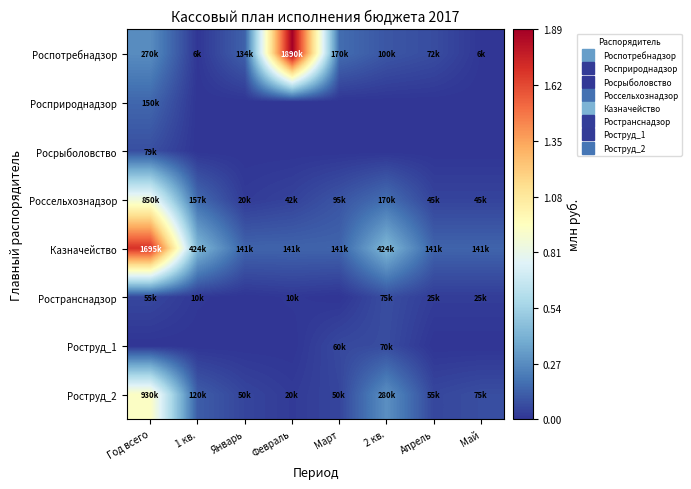

Reading right to left, extract all data points from this chart.

Роспотребнадзор: Май=0.0	Апрель=0.1	2 кв.=0.1	Март=0.2	Февраль=1.9	Январь=0.1	1 кв.=0.0	Год всего=0.3
Росприроднадзор: Май=0.0	Апрель=0.0	2 кв.=0.0	Март=0.0	Февраль=0.0	Январь=0.0	1 кв.=0.0	Год всего=0.1
Росрыболовство: Май=0.0	Апрель=0.0	2 кв.=0.0	Март=0.0	Февраль=0.0	Январь=0.0	1 кв.=0.0	Год всего=0.1
Россельхознадзор: Май=0.0	Апрель=0.0	2 кв.=0.2	Март=0.1	Февраль=0.0	Январь=0.0	1 кв.=0.2	Год всего=0.8
Казначейство: Май=0.1	Апрель=0.1	2 кв.=0.4	Март=0.1	Февраль=0.1	Январь=0.1	1 кв.=0.4	Год всего=1.7
Ространснадзор: Май=0.0	Апрель=0.0	2 кв.=0.1	Март=0.0	Февраль=0.0	Январь=0.0	1 кв.=0.0	Год всего=0.1
Роструд_1: Май=0.0	Апрель=0.0	2 кв.=0.1	Март=0.1	Февраль=0.0	Январь=0.0	1 кв.=0.0	Год всего=0.0
Роструд_2: Май=0.1	Апрель=0.1	2 кв.=0.3	Март=0.1	Февраль=0.0	Январь=0.1	1 кв.=0.1	Год всего=0.9